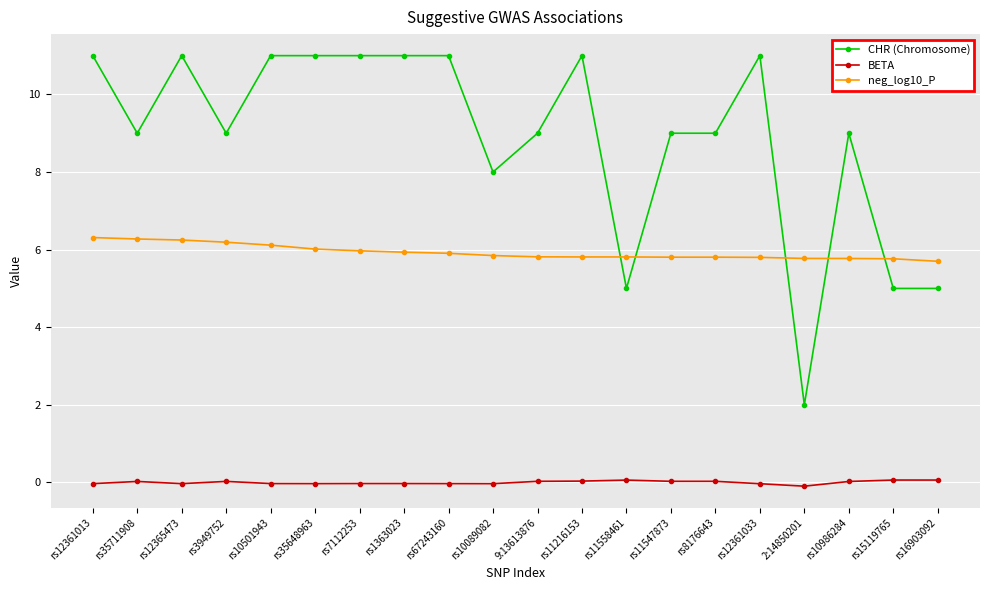

What is the difference between the CHR (Chromosome) values at rs11558461 and rs10501943?

6.0